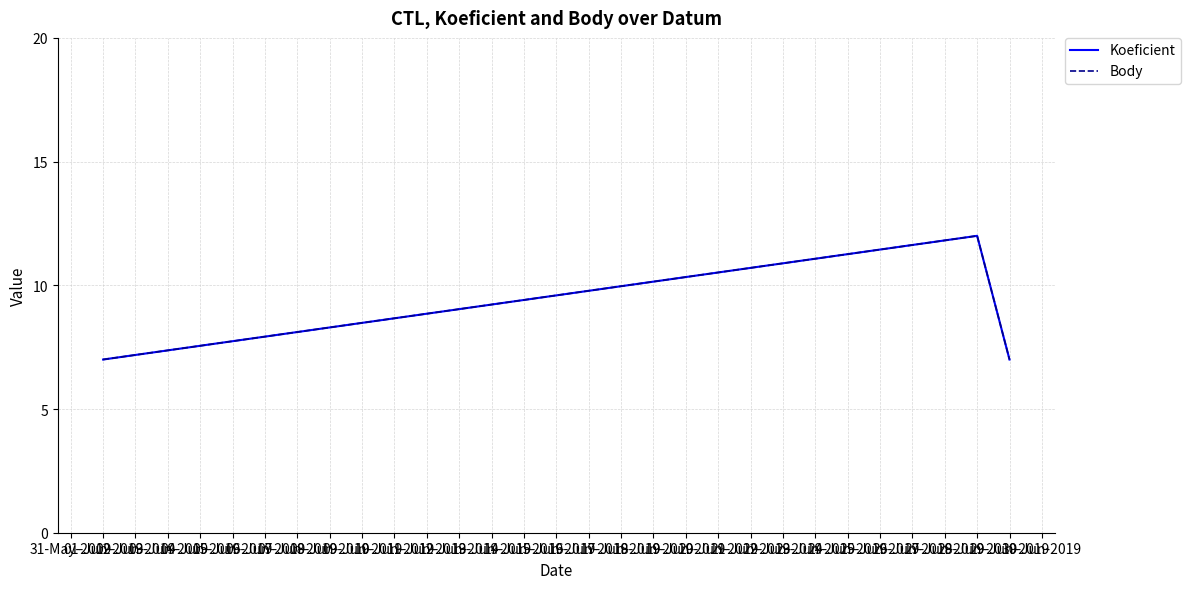

Does the chart have visible grid lines?

Yes